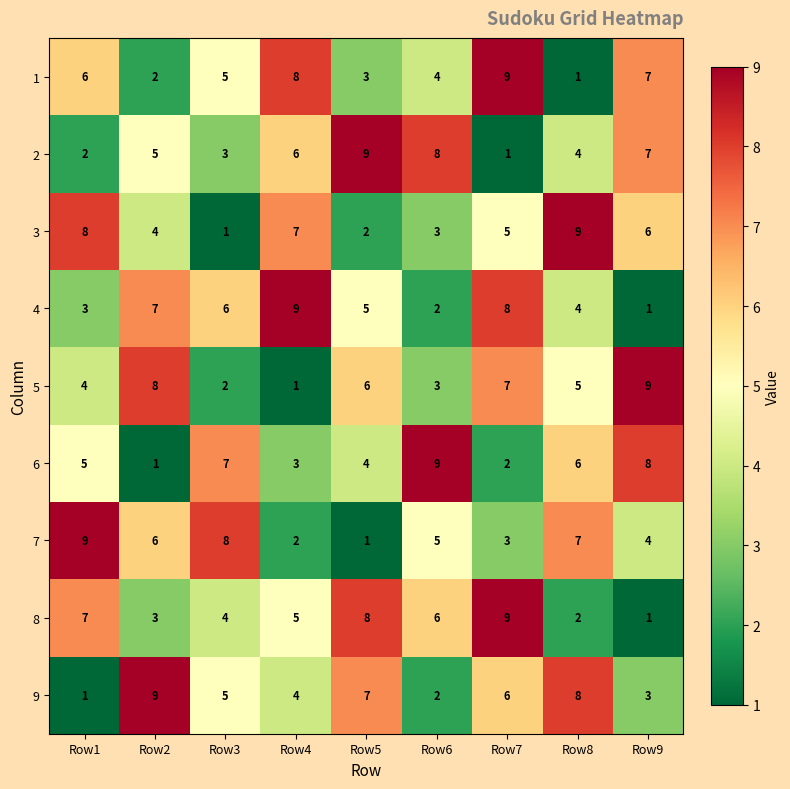

What is the total value across all series at Row9?

46